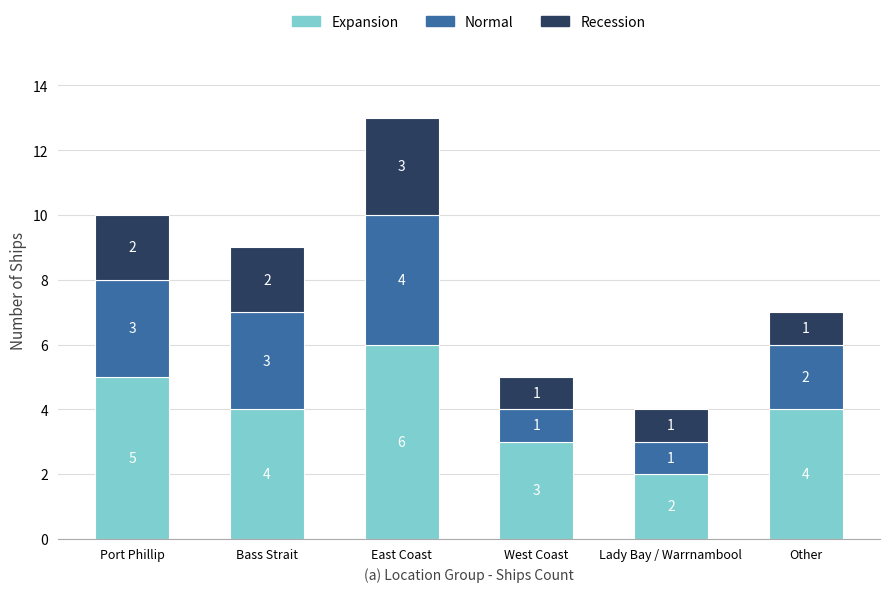

What is the average value of the Expansion series?

4